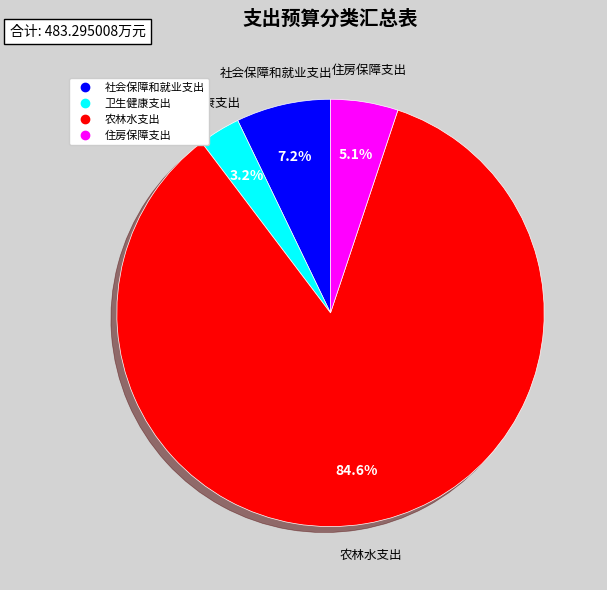

Which has a higher value, 农林水支出 or 社会保障和就业支出?

农林水支出